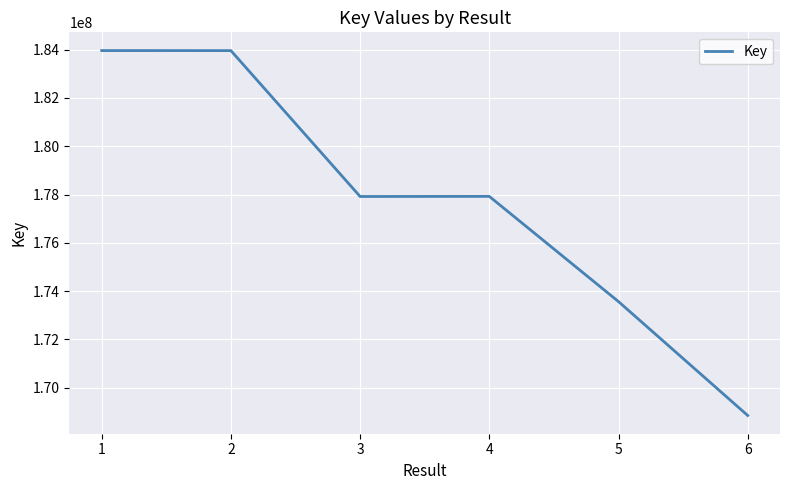

How many series are shown in this chart?

1